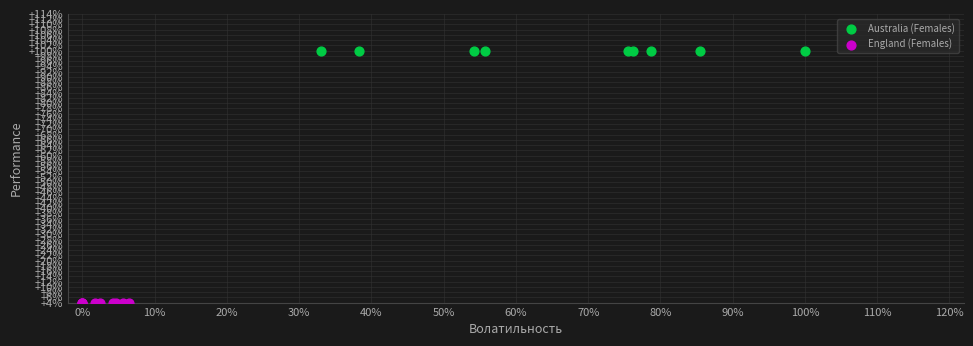

Which series contains the highest Y value?

Australia (Females)